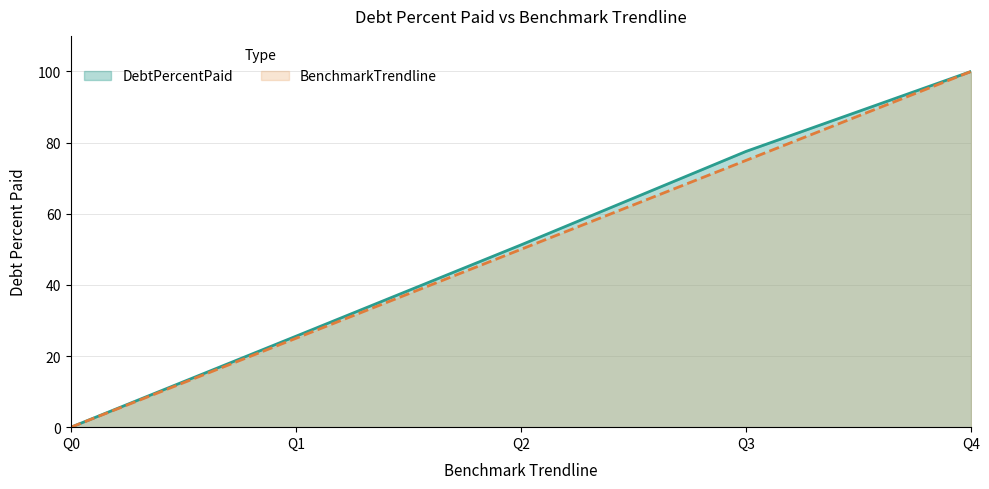

The value of BenchmarkTrendline at Q3 is 16.9. True or false?

False